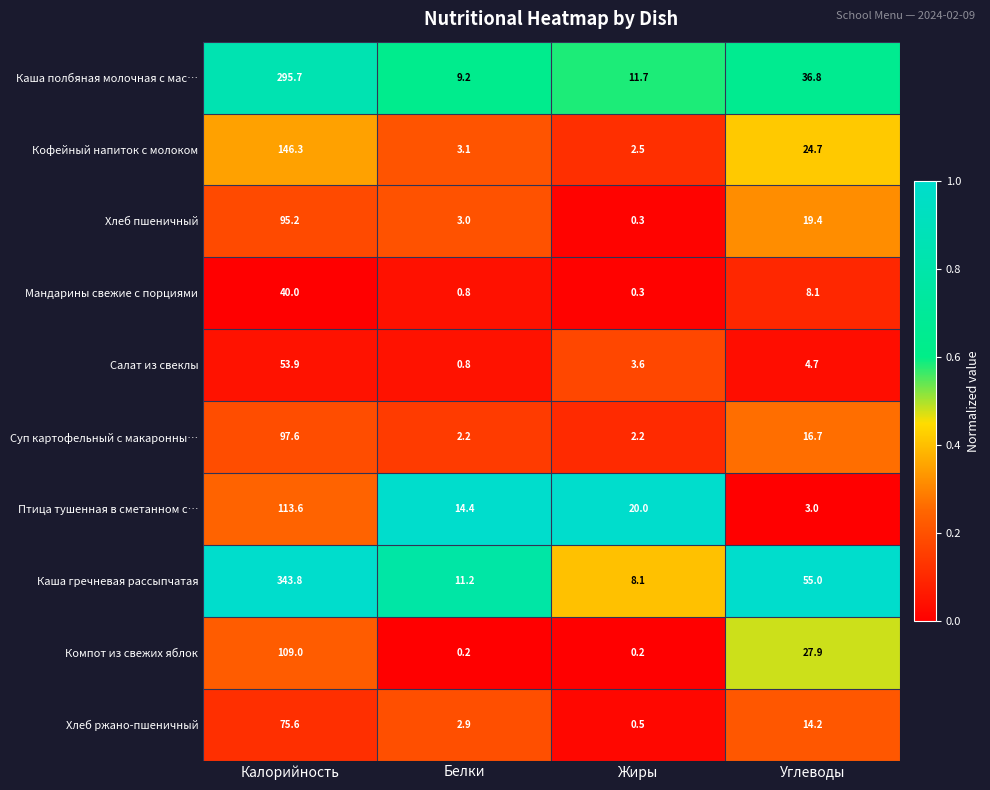

True or false: Кофейный напиток с молоком has a value of 146.3 at Калорийность.

True